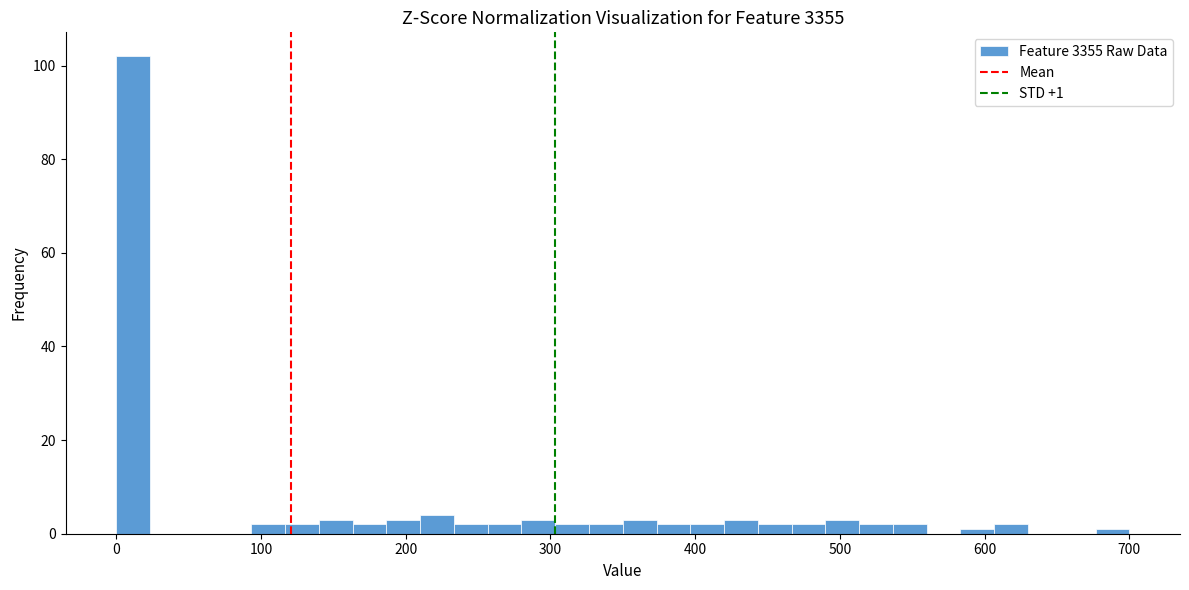

Read against the x-axis, roughly where is the centre of the tallest bar?

10